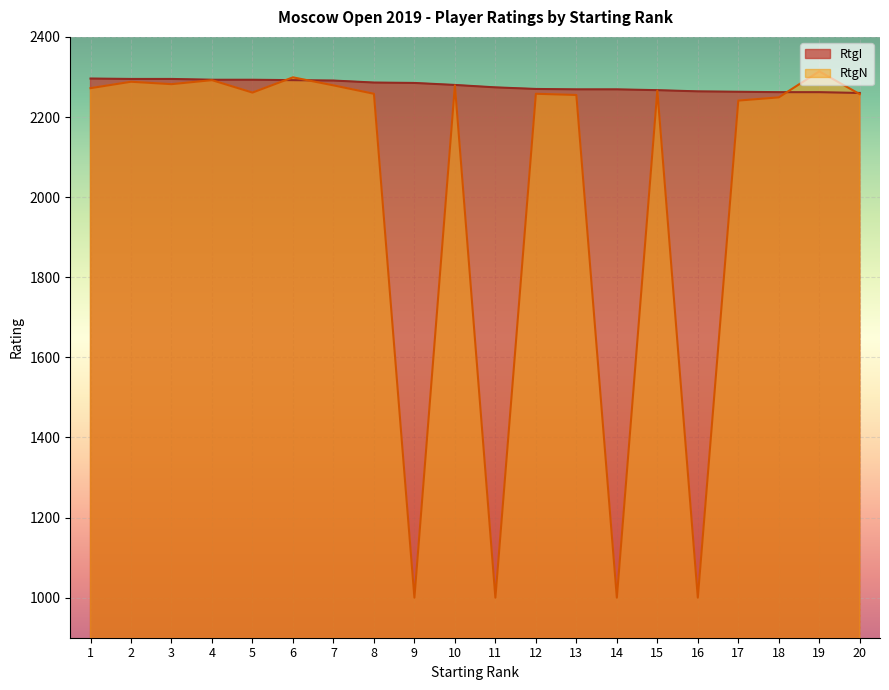

What is the greatest value displayed?

2314